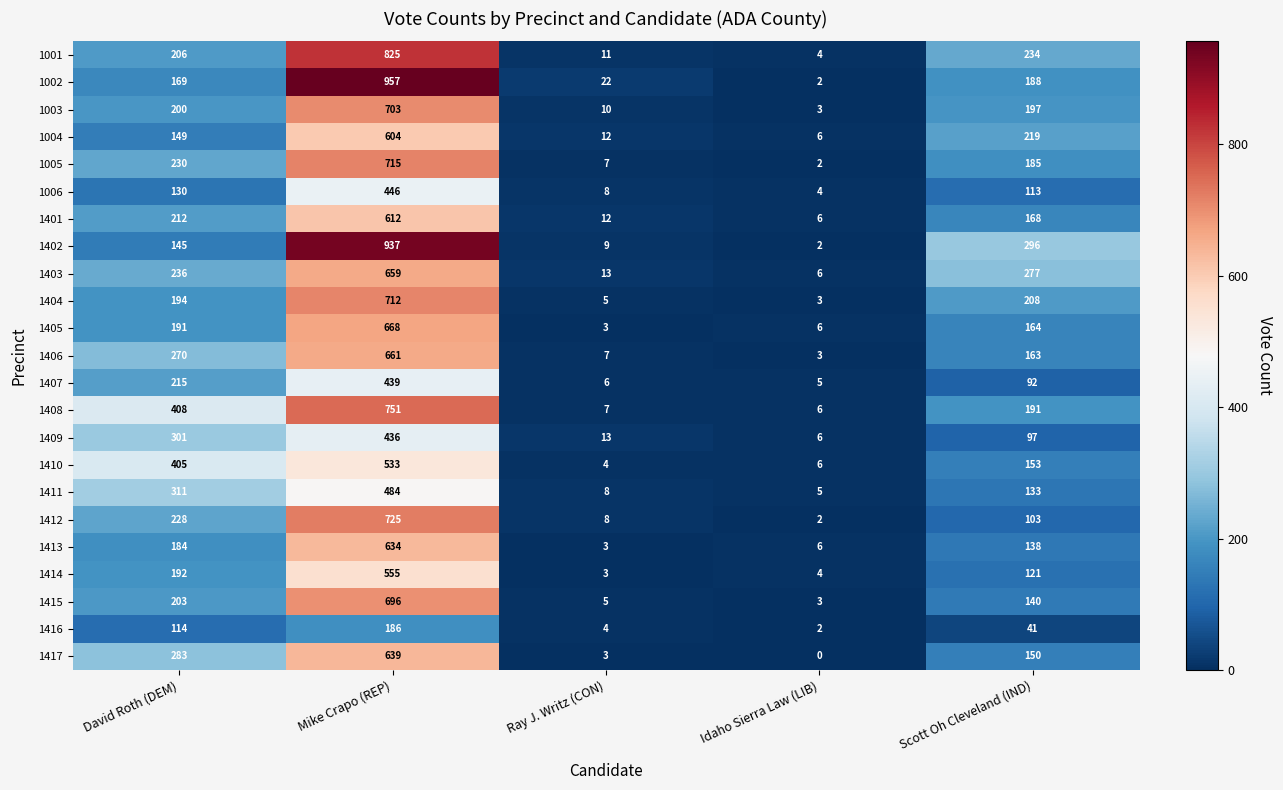

Which series changed the most between Mike Crapo (REP) and Scott Oh Cleveland (IND)?

1002